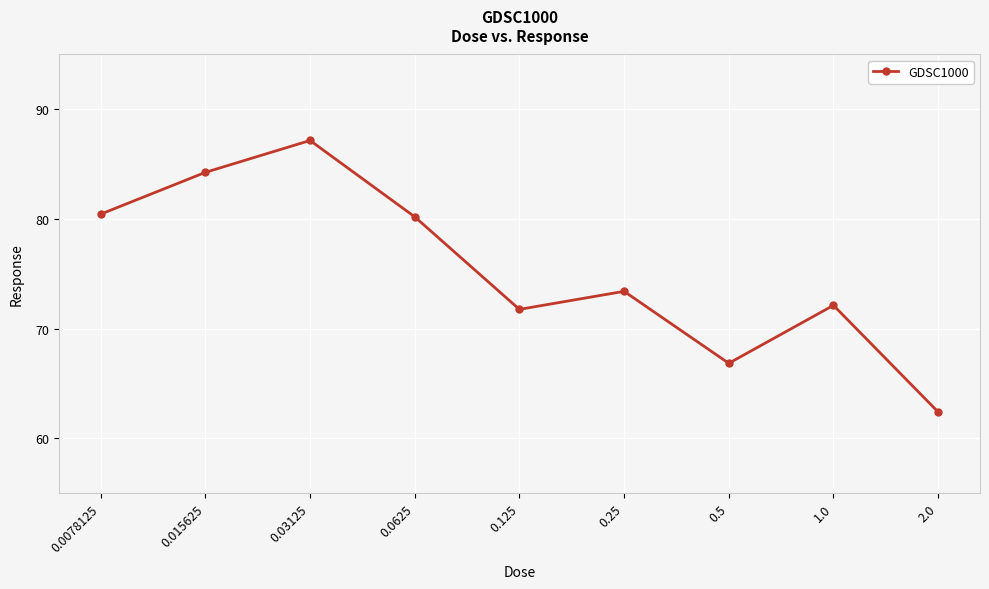

Approximately how many times larger is the value at 0.015625 compared to 0.03125?

1.0